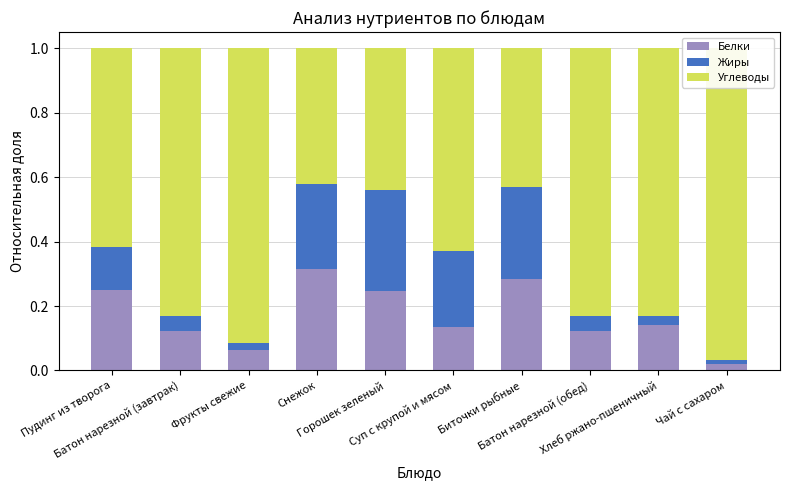

Rank the series at Биточки рыбные from lowest to highest value.

Белки, Жиры, Углеводы